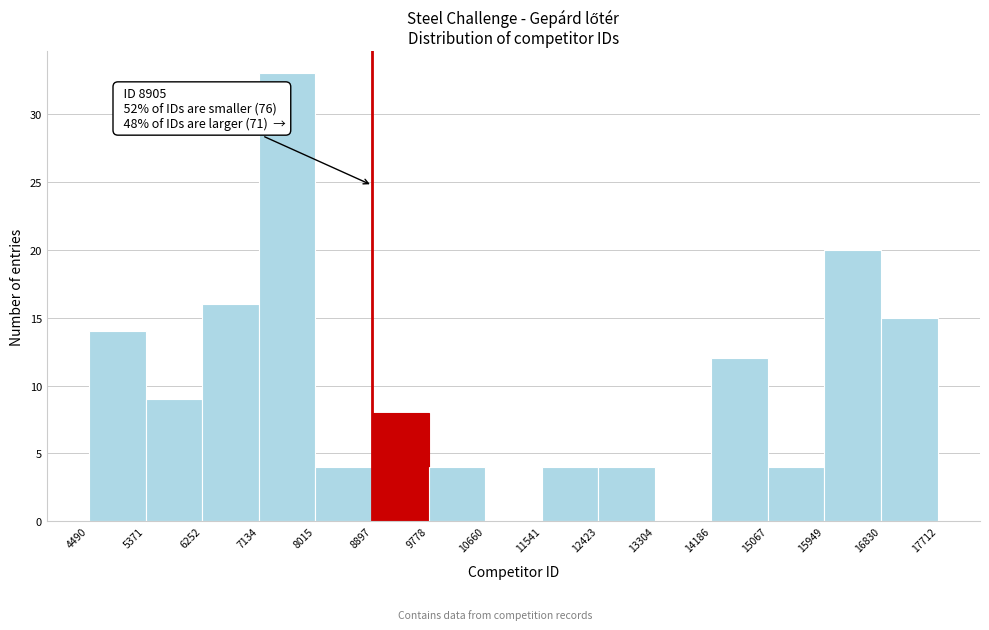

Which range on the x-axis has the tallest bar?

7134 to 8015